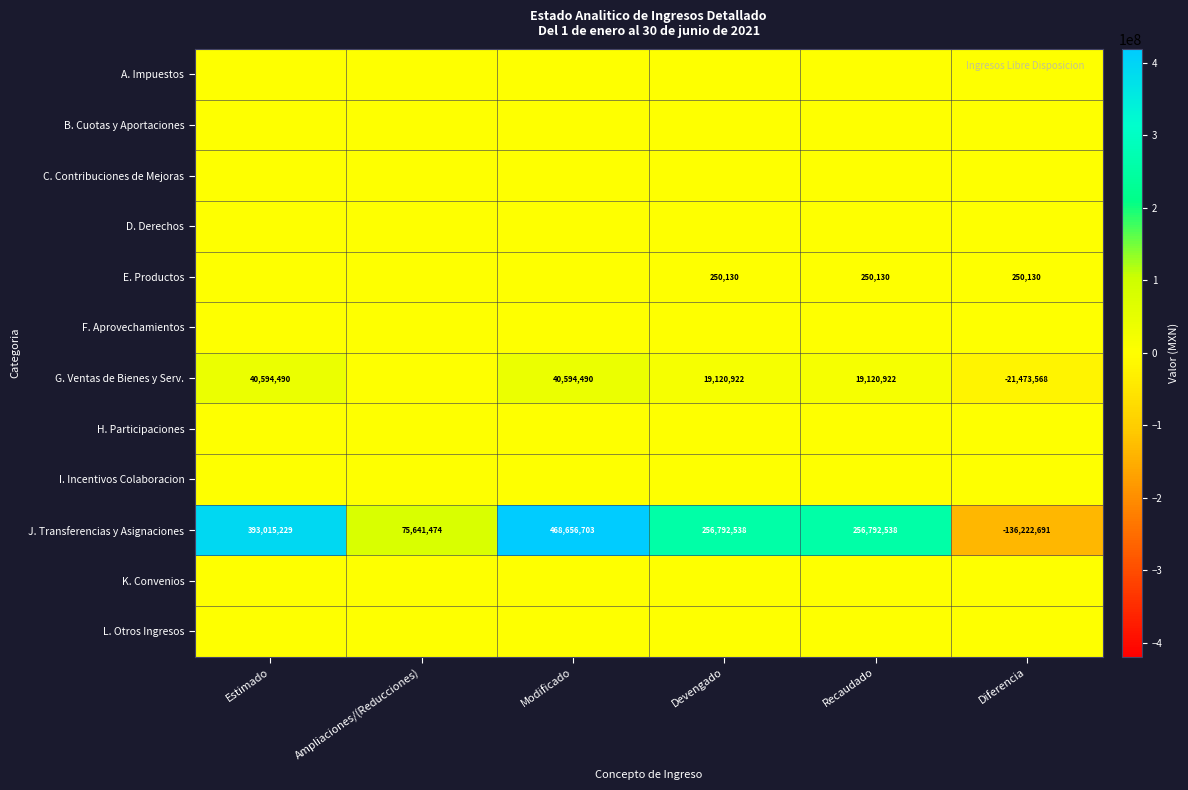

Count the J. Transferencias y Asignaciones values in the range 75641474 to 393015229.

4